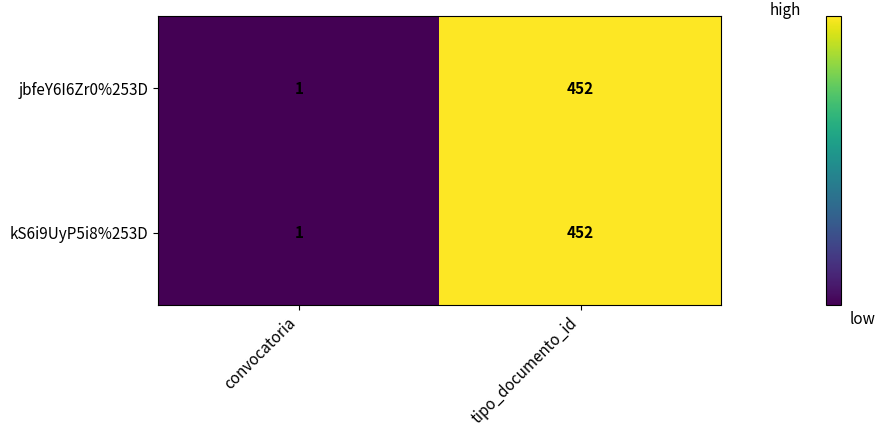

At which category does the chart reach its peak across all series?

tipo_documento_id